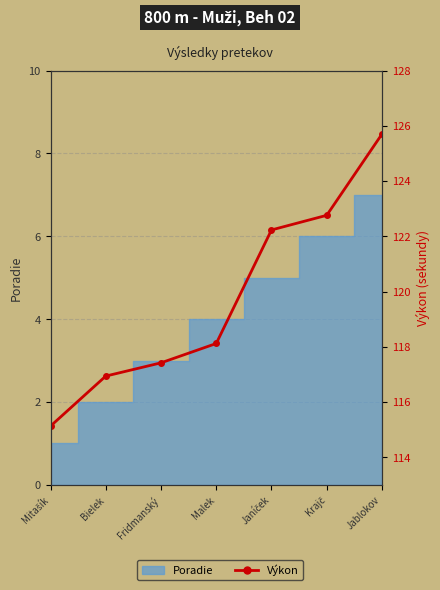

How many lines are shown in the chart?

1